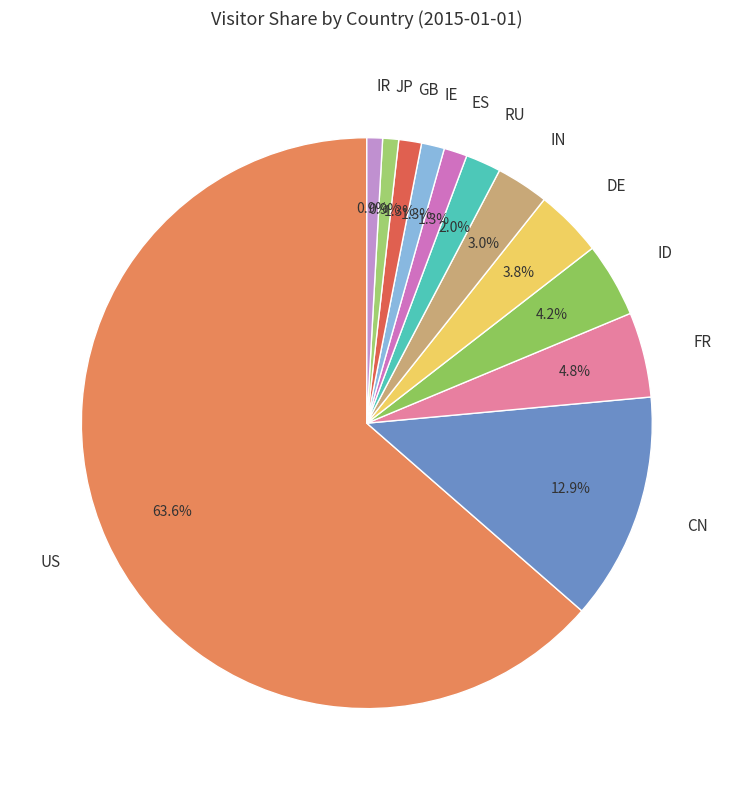

The RU slice represents 7% of the pie. True or false?

False